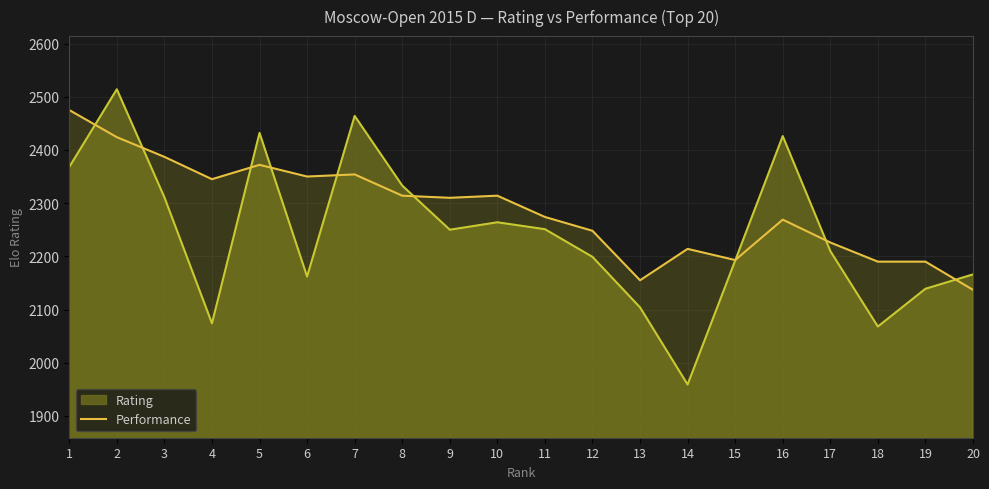

The Performance series shows 2190 at 18. True or false?

True